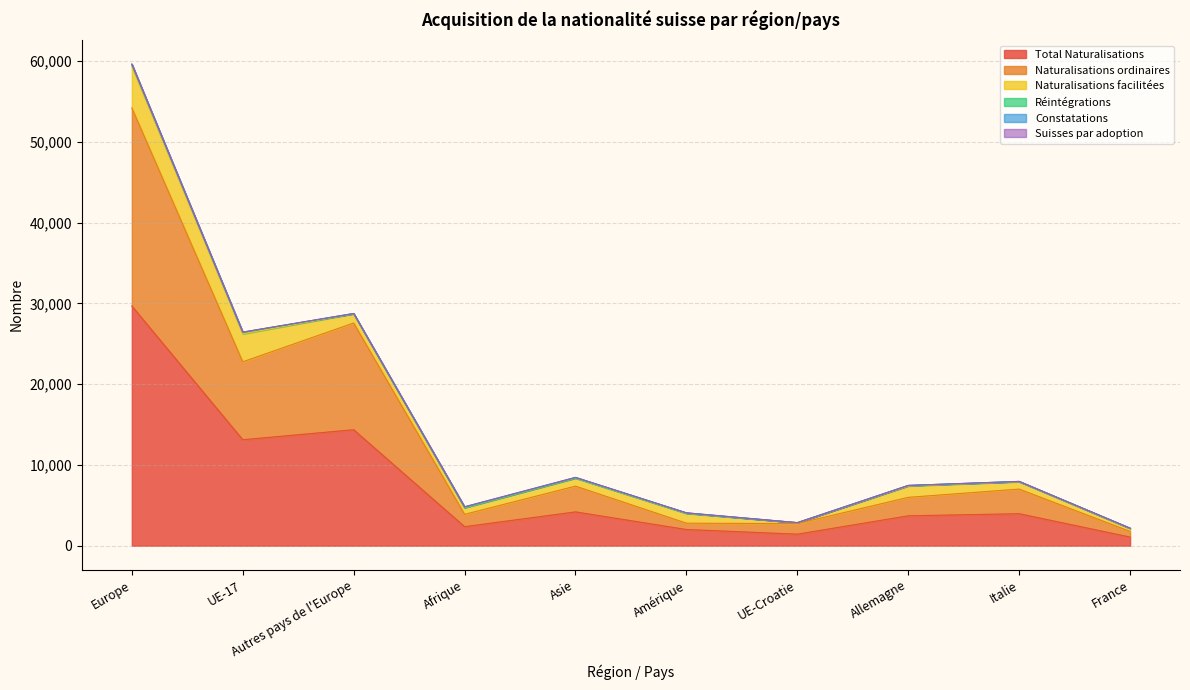

How many interior local peaks does the Total Naturalisations series have?

3